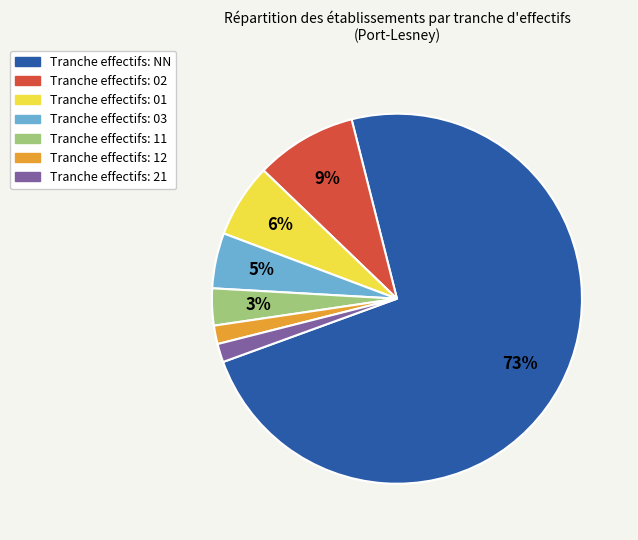

To the nearest percent, what is the average slice percentage?

14%